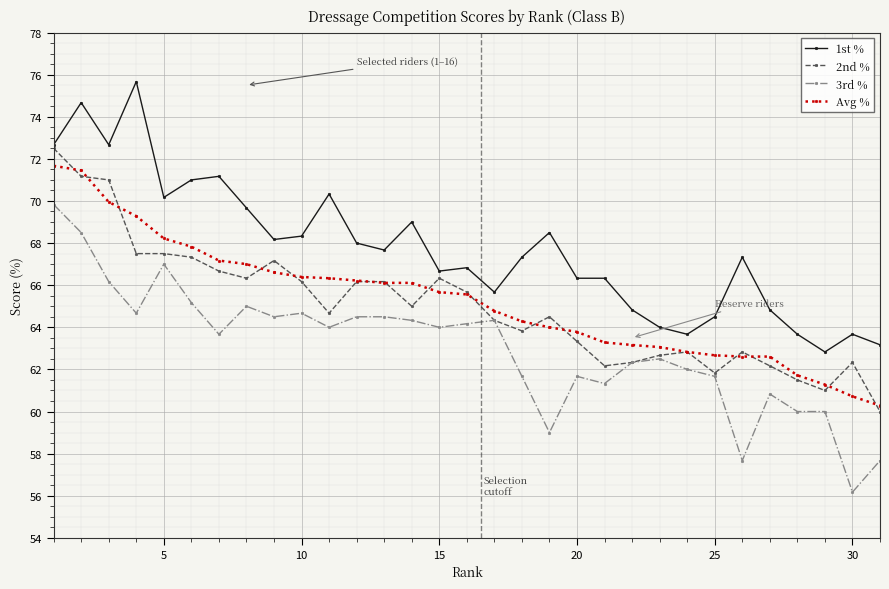

Which series has the largest total across all categories?

1st %